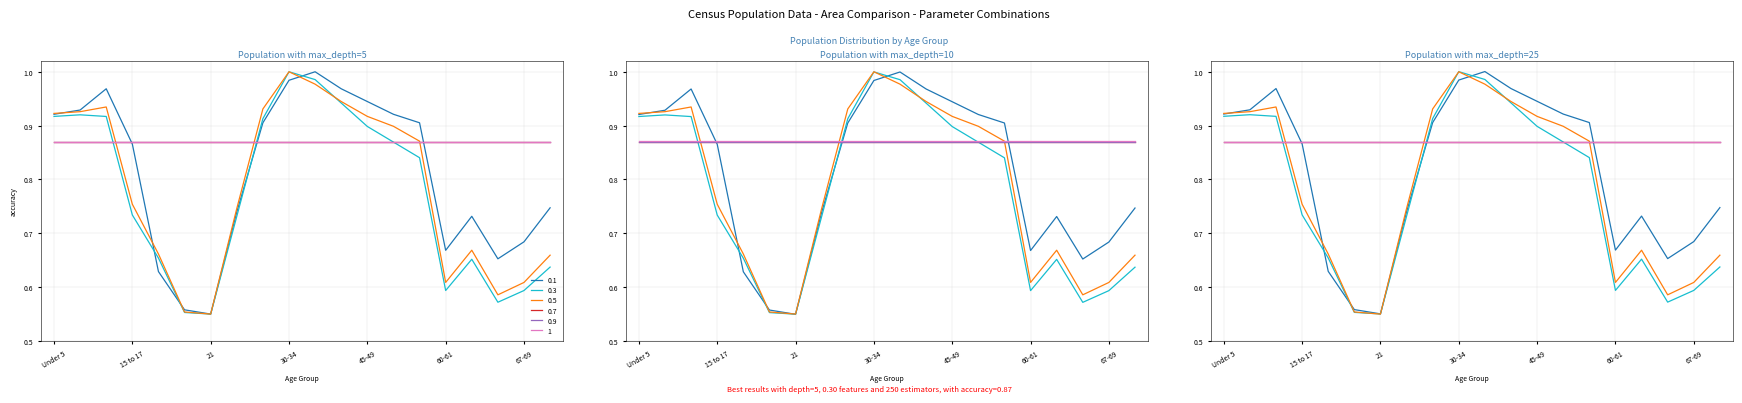

At which category is the sum across all series the highest?

30-34